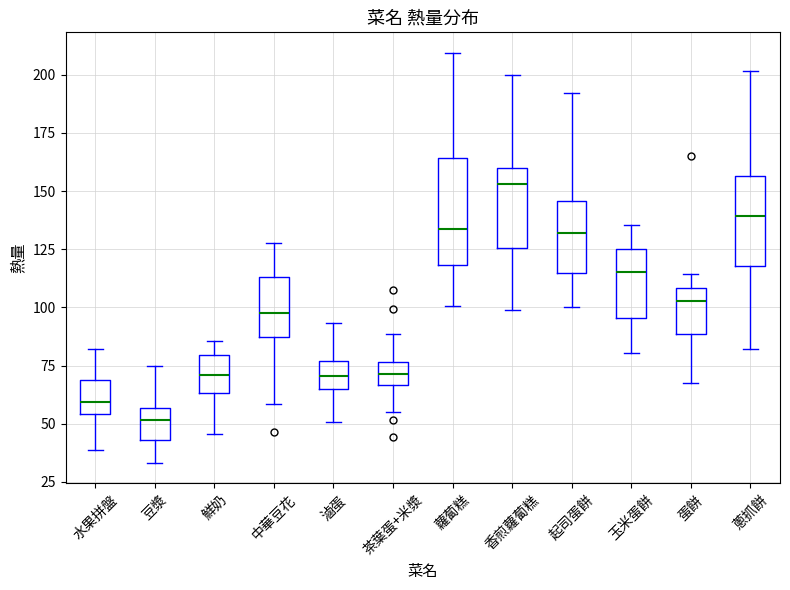

Which box's median line is the lowest?

豆漿